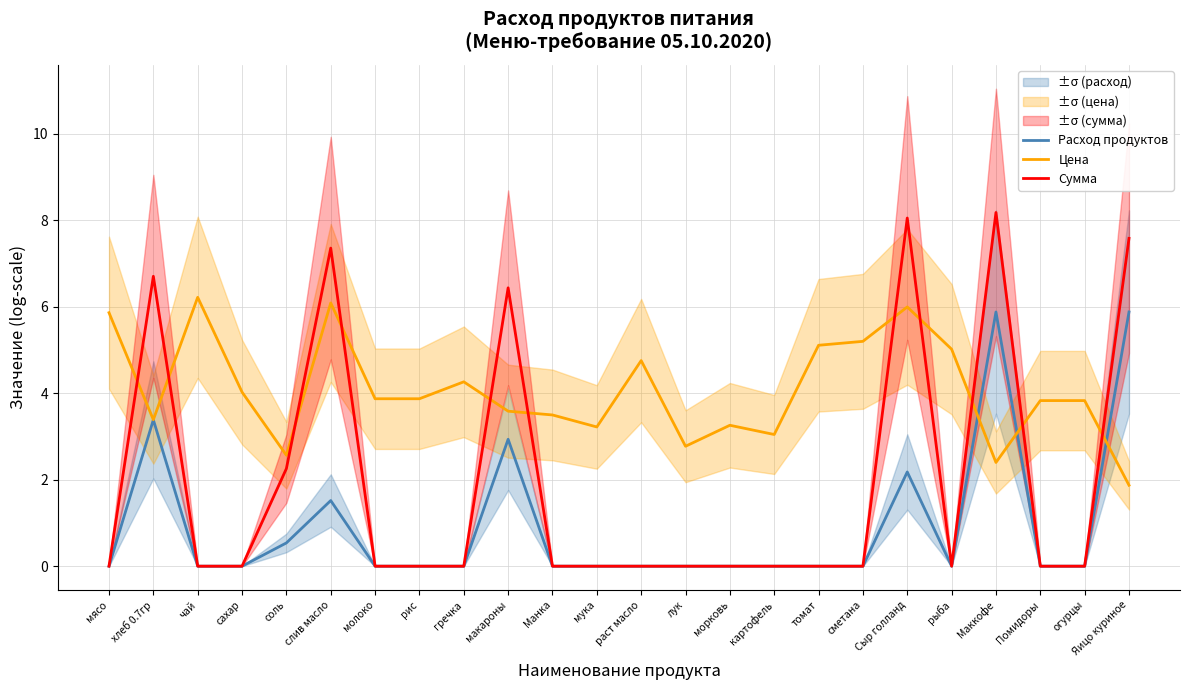

At which category does Сумма reach its first local valley?

рыба